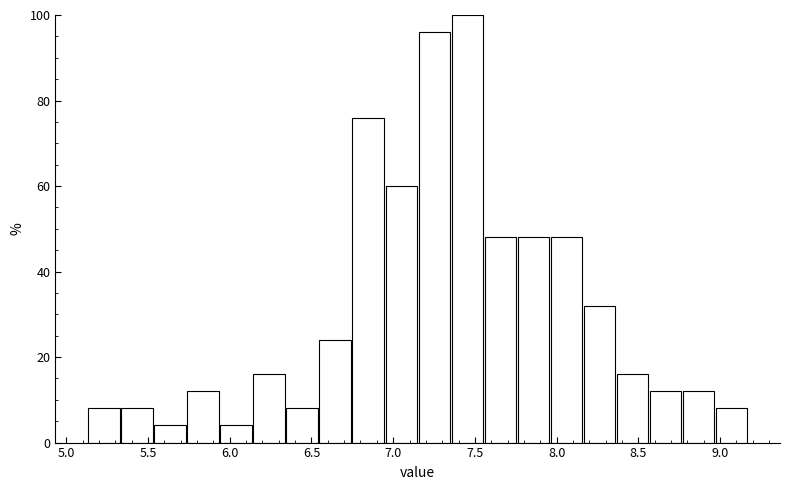

Reading left to right, transcribe this chart: for each bar, give the range it covers on the x-axis and its height. Neither the bar edges nor the heights are printed on the chart, so give them approximately, as read against the axes.

5.15 to 5.35: 8
5.35 to 5.55: 8
5.55 to 5.75: 4
5.75 to 5.95: 12
5.95 to 6.15: 4
6.15 to 6.35: 16
6.35 to 6.55: 8
6.55 to 6.75: 24
6.75 to 6.95: 76
6.95 to 7.15: 60
7.15 to 7.35: 96
7.35 to 7.55: 100
7.55 to 7.75: 48
7.75 to 7.95: 48
7.95 to 8.15: 48
8.15 to 8.35: 32
8.35 to 8.55: 16
8.55 to 8.75: 12
8.75 to 8.95: 12
8.95 to 9.15: 8